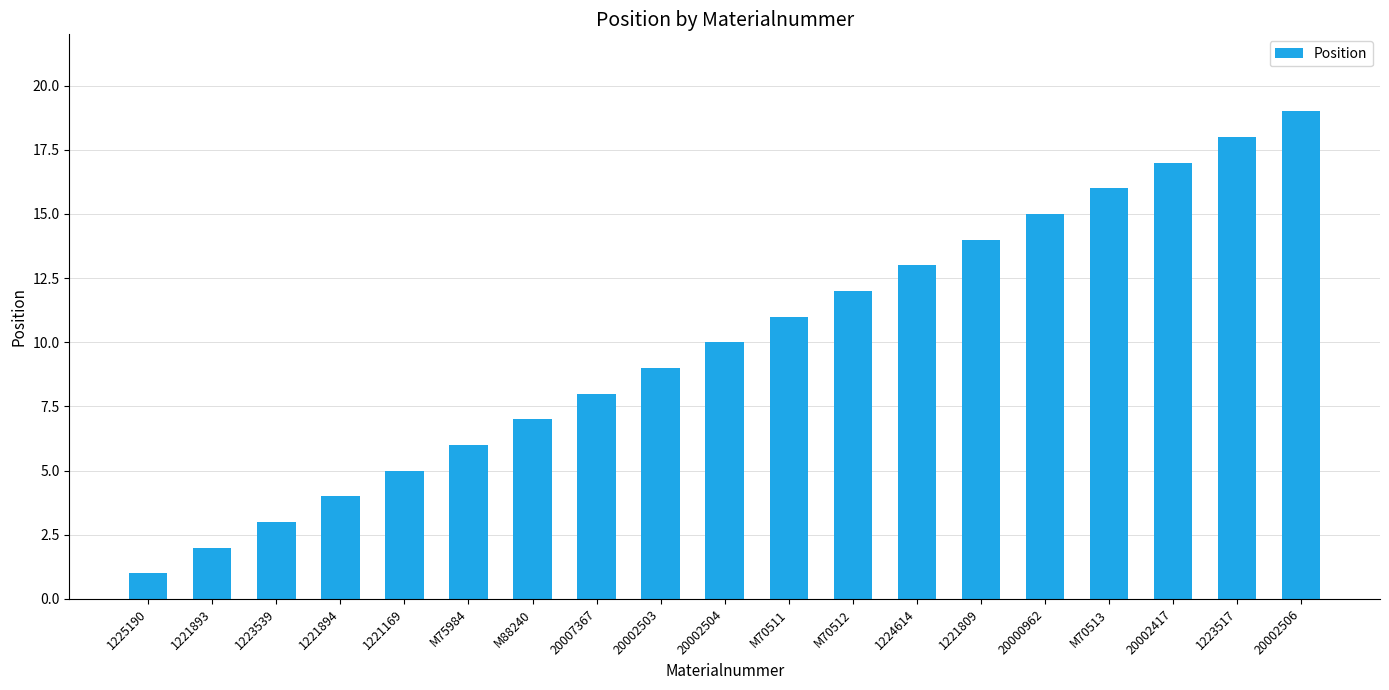

What value does the data have at M70512?

12